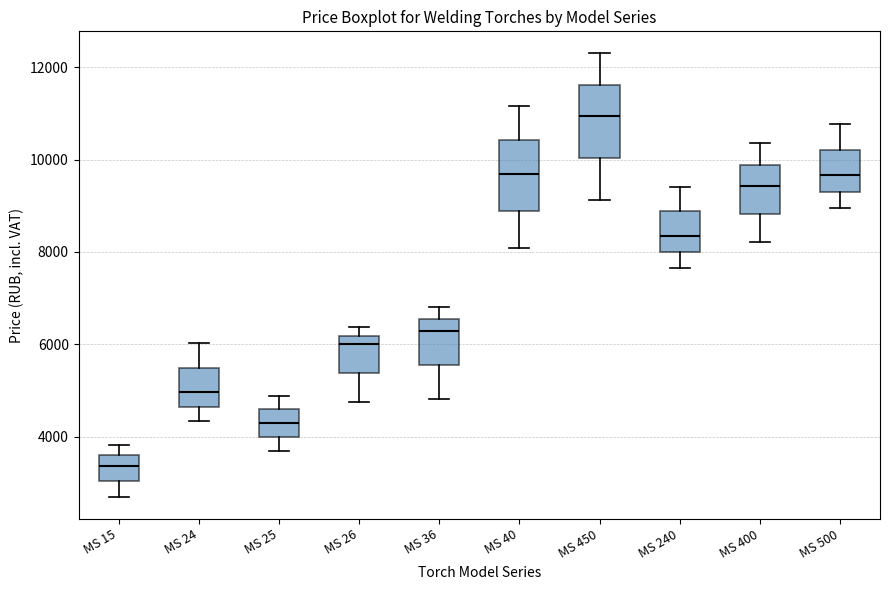

Reading left to right, read every box against the y-axis: the position of its median line, the range the box covers, and the ends of its whiskers. The values are not printed on the chart, so give them approximately, as read against the axis.

MS 15: median 3400, box 3000 to 3600, whiskers 2600 to 3800
MS 24: median 5000, box 4600 to 5400, whiskers 4400 to 6000
MS 25: median 4400, box 4000 to 4600, whiskers 3600 to 4800
MS 26: median 6000, box 5400 to 6200, whiskers 4800 to 6400
MS 36: median 6200, box 5600 to 6600, whiskers 4800 to 6800
MS 40: median 9600, box 8800 to 10400, whiskers 8000 to 11200
MS 450: median 11000, box 10000 to 11600, whiskers 9200 to 12400
MS 240: median 8400, box 8000 to 8800, whiskers 7600 to 9400
MS 400: median 9400, box 8800 to 9800, whiskers 8200 to 10400
MS 500: median 9600, box 9400 to 10200, whiskers 9000 to 10800